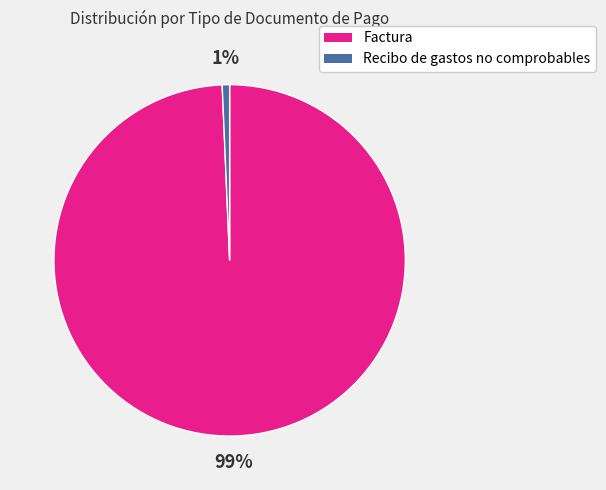

Count the number of slices in the pie.

2